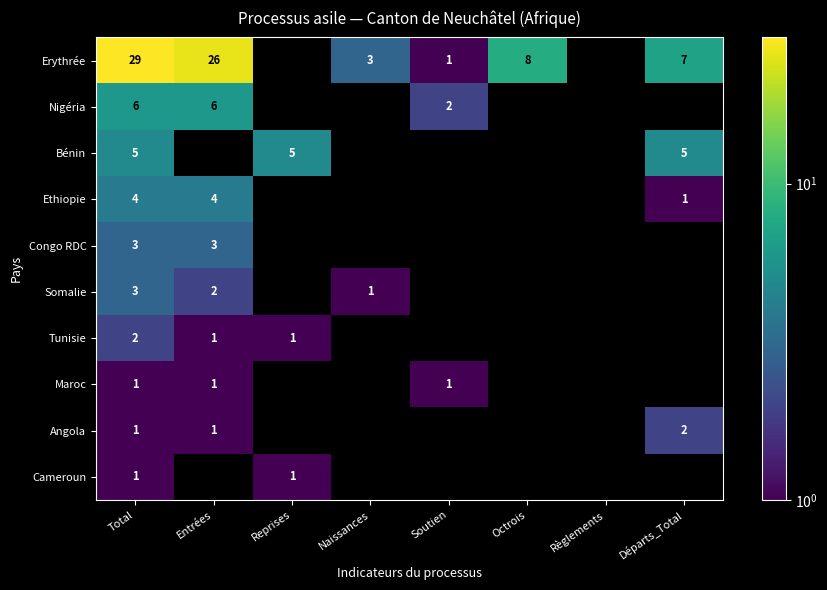

True or false: Congo RDC has a value of 5 at Entrées.

False